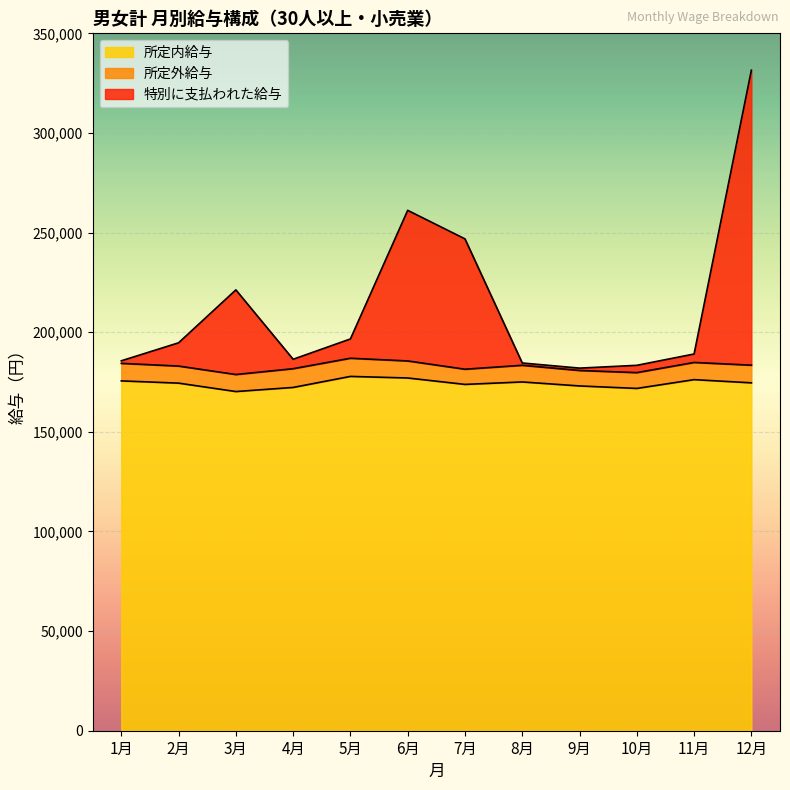

At which label is 特別に支払われた給与 closest to 256740?

6月